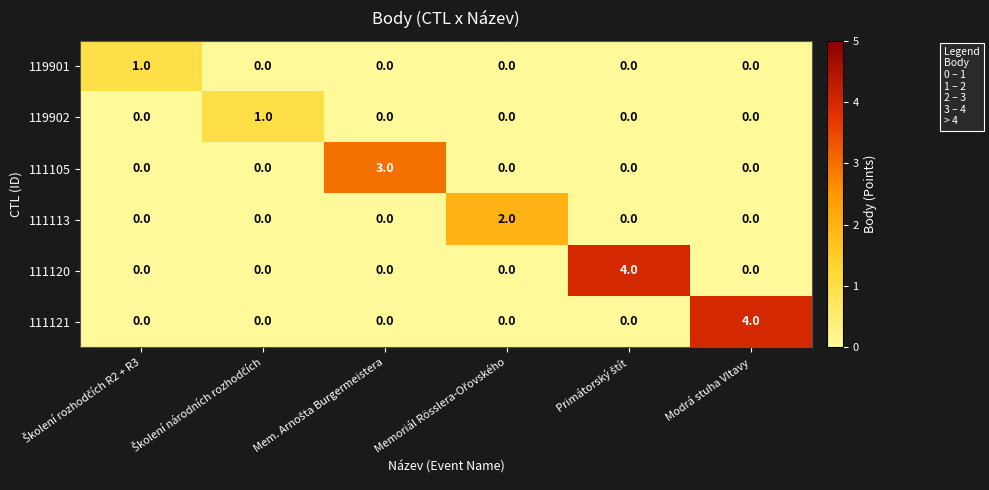

Count the 111113 values in the range 0 to 1.

5